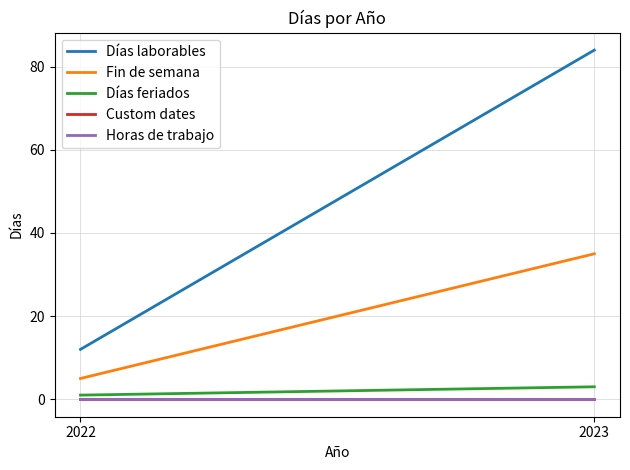

Is it true that Horas de trabajo equals 0 at 2022?

True